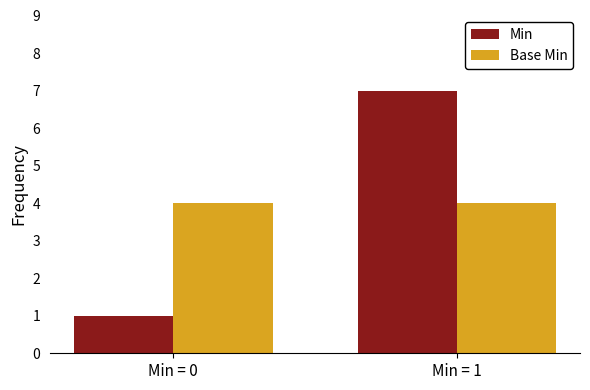

What is the difference between the highest and lowest values at Min = 0?

3